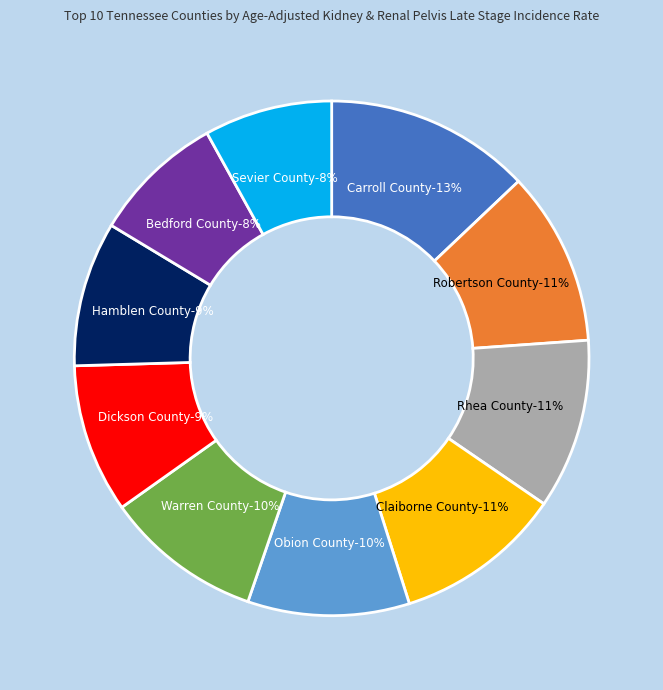

What is the ratio of the value at Sevier County-6% to the value at Robertson County-8%?

0.7